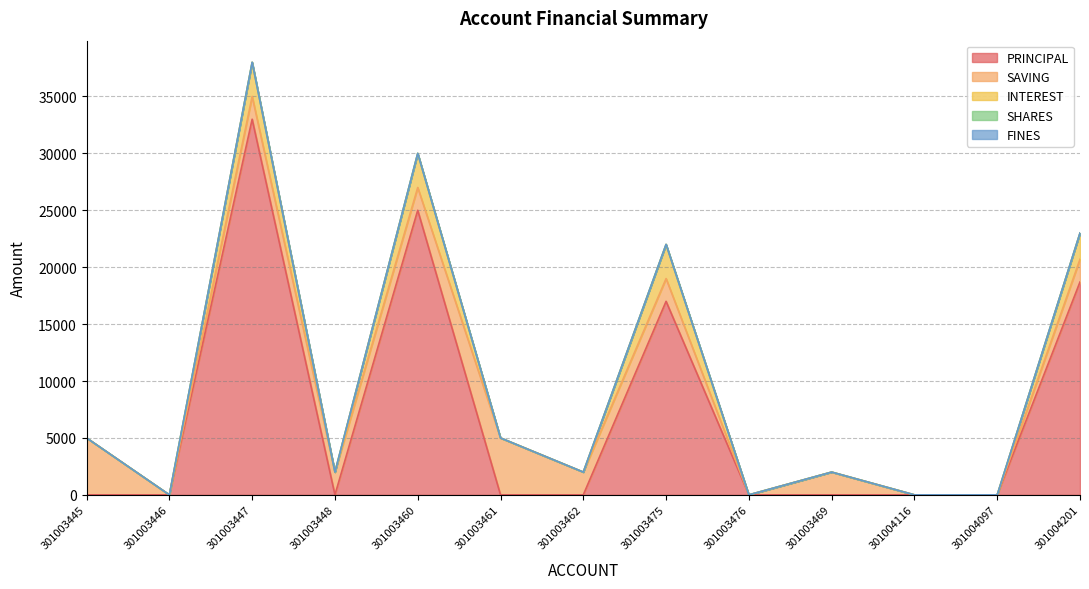

How many data points does each series have?

13